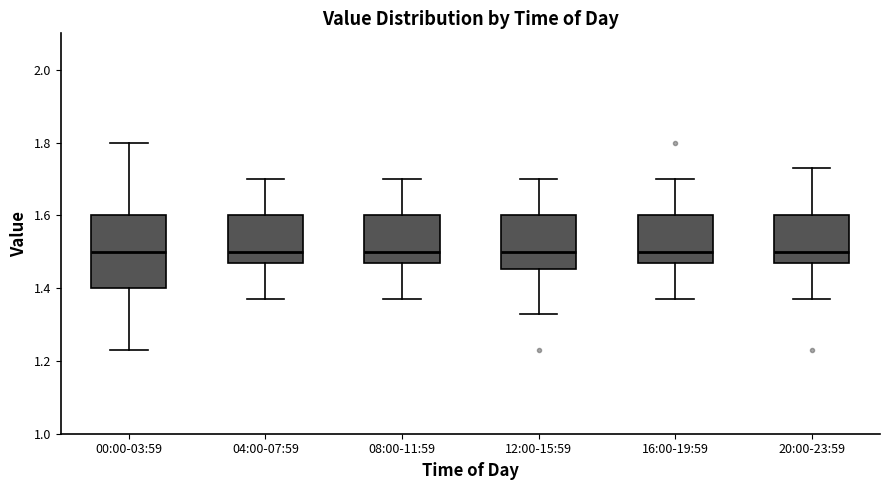

Where does the median line of the box for 00:00-03:59 sit on the y-axis? The values are not printed on the chart, so give them approximately, as read against the axis.

1.50